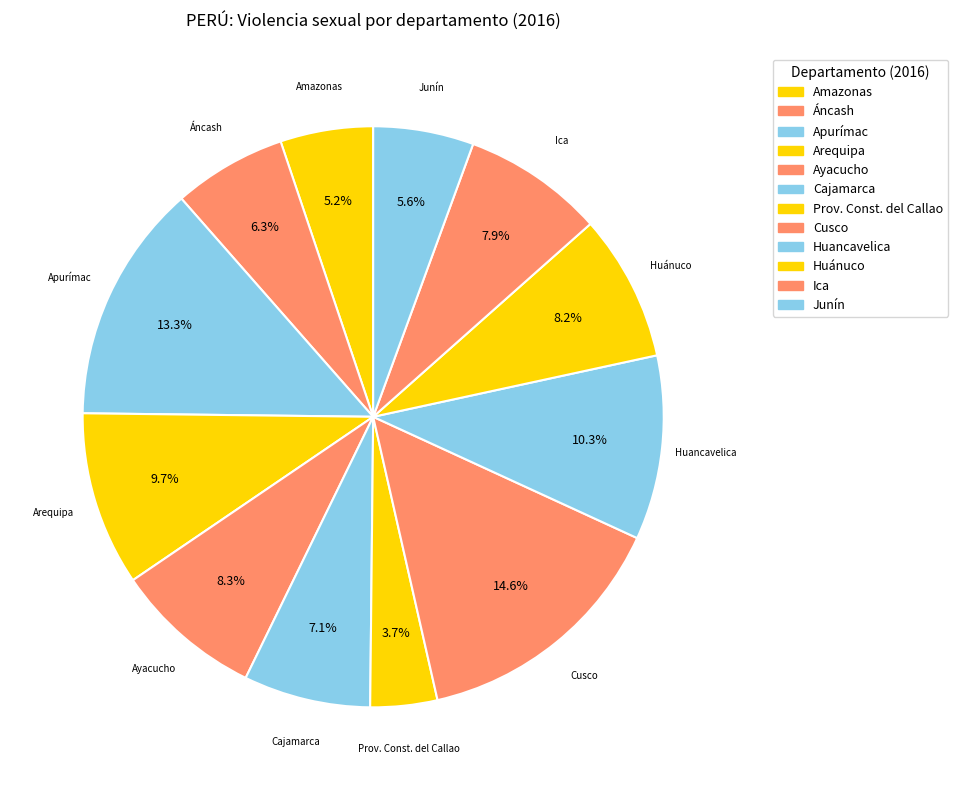

How many segments does this pie chart have?

12